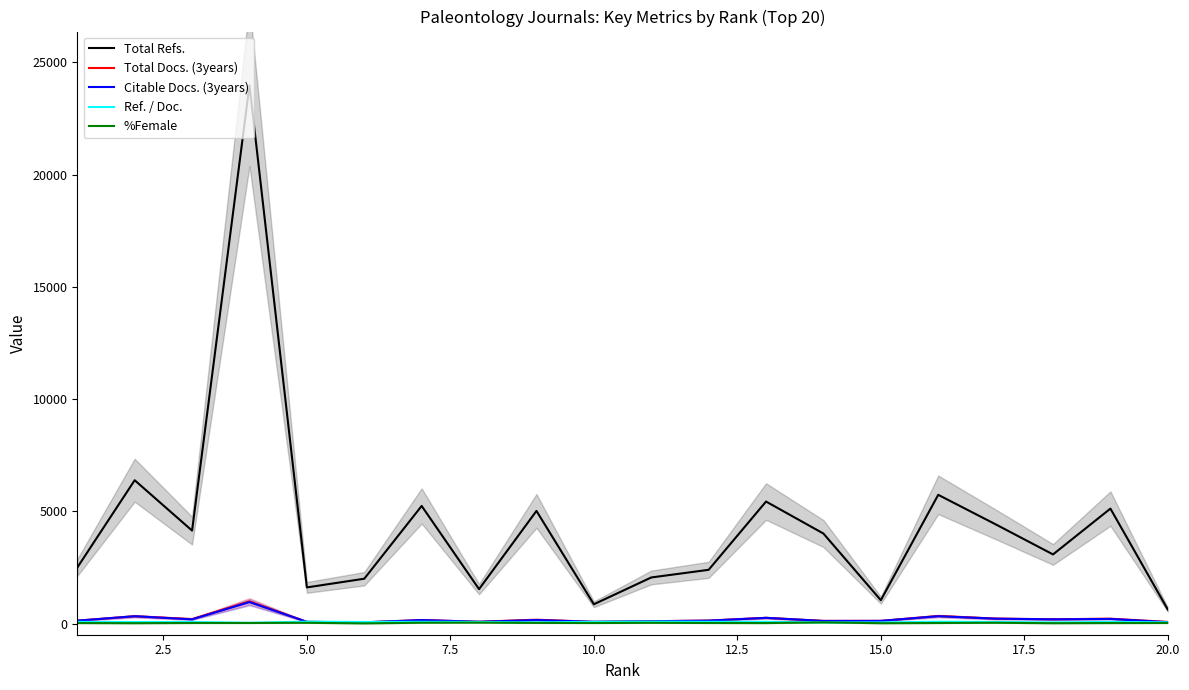

True or false: Total Refs. and %Female cross at least once.

False